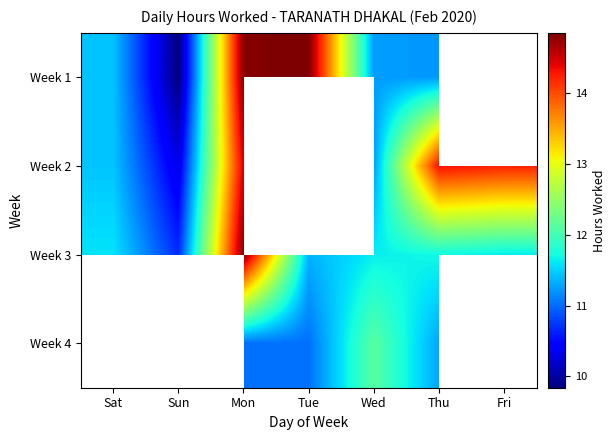

How many distinct data groups are displayed?

4